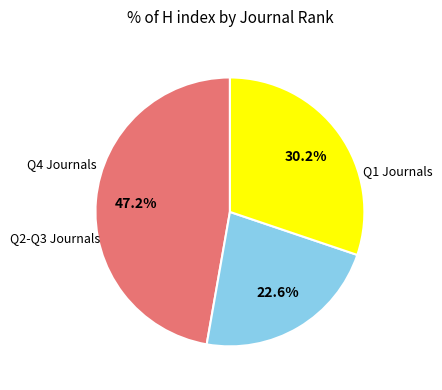

Is there a majority slice in this chart?

No